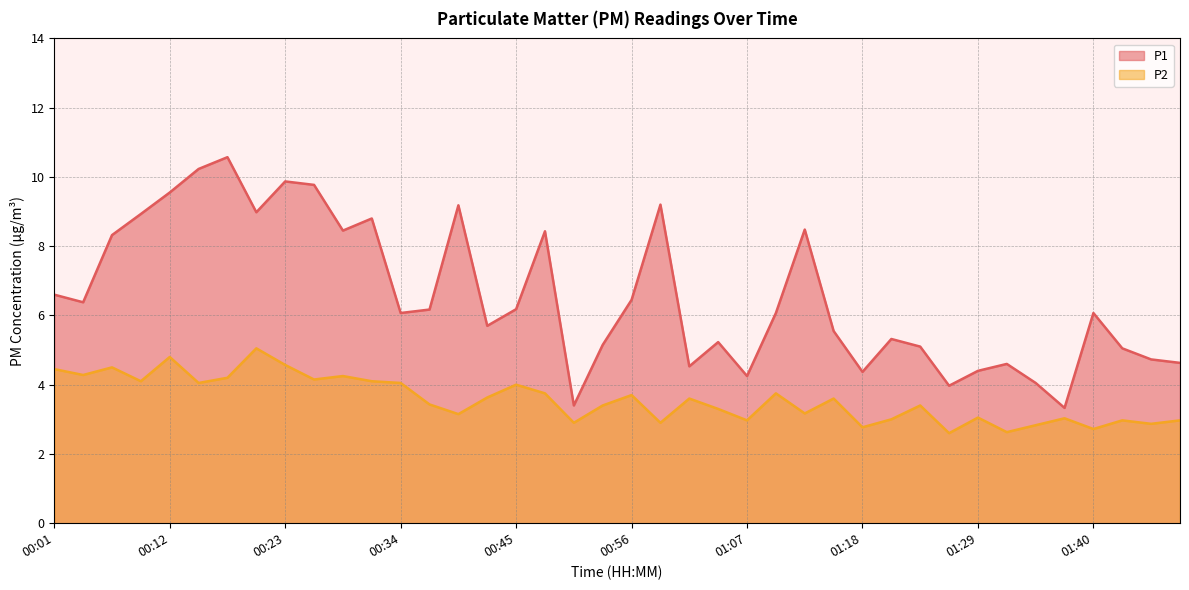

In P1, how many points are higher than both neighbors (excluding endpoints)?

11